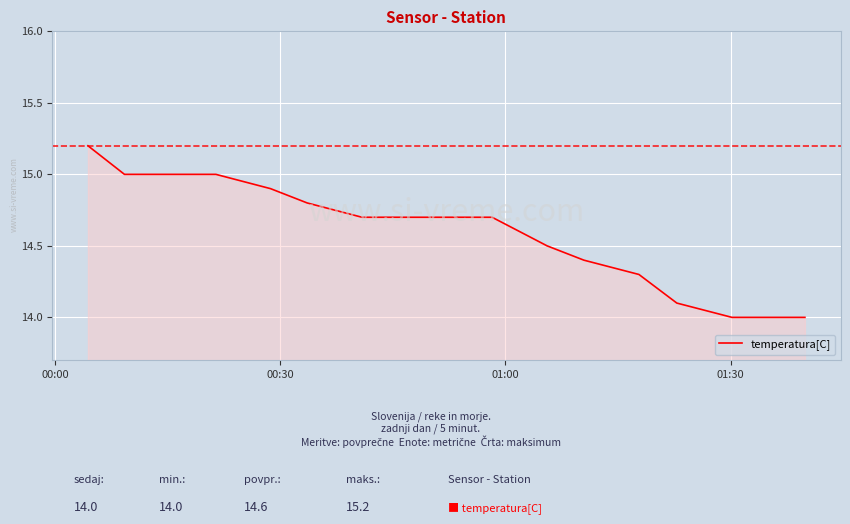

What is the difference between the maximum and minimum values?

1.2